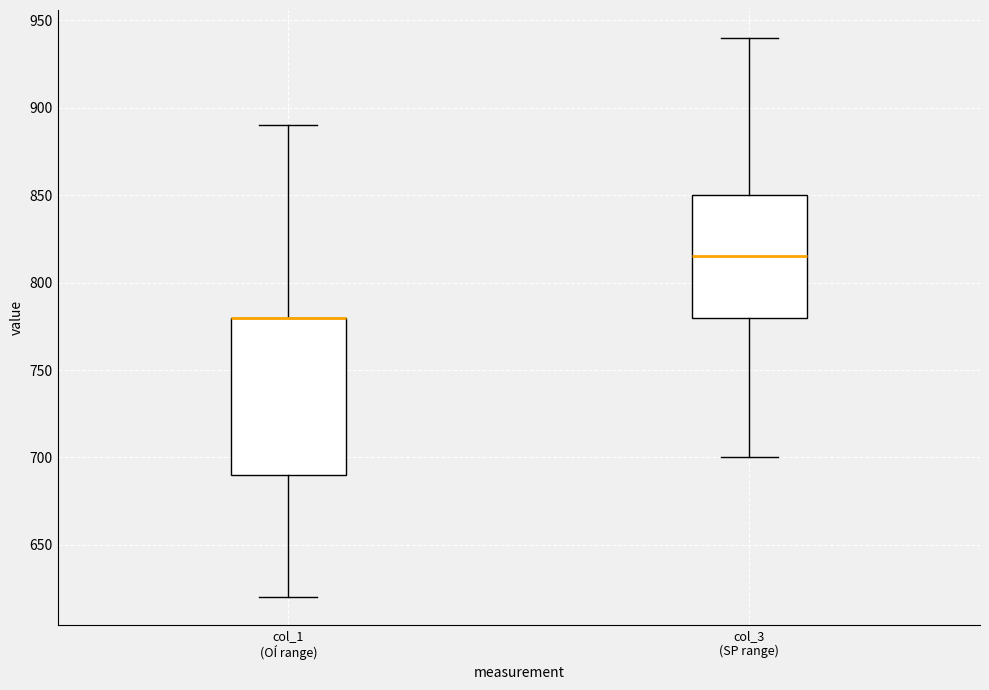

Which box is the tallest, from its lower edge to its upper edge?

col_1 (OÍ range)